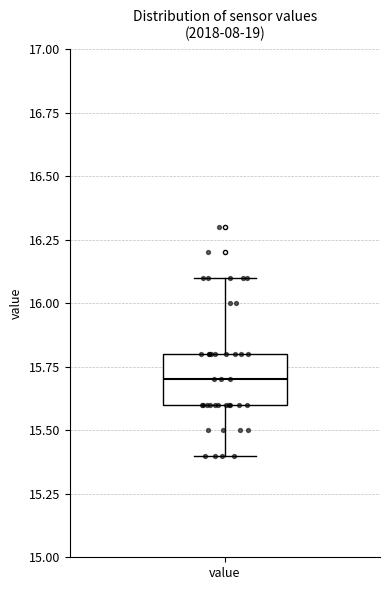

Transcribe this box plot: give where the median line is, the range the box spans, and where the two whiskers end, as read against the y-axis. The values are not printed on the chart, so give them approximately, as read against the axis.

median 15.7, box 15.6 to 15.8, whiskers 15.4 to 16.1